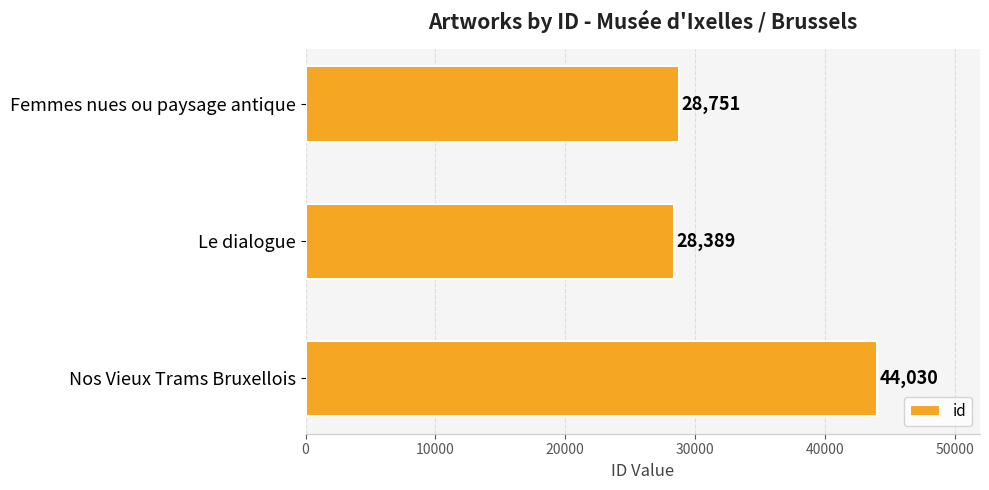

What is the difference between the maximum and minimum values?

15641